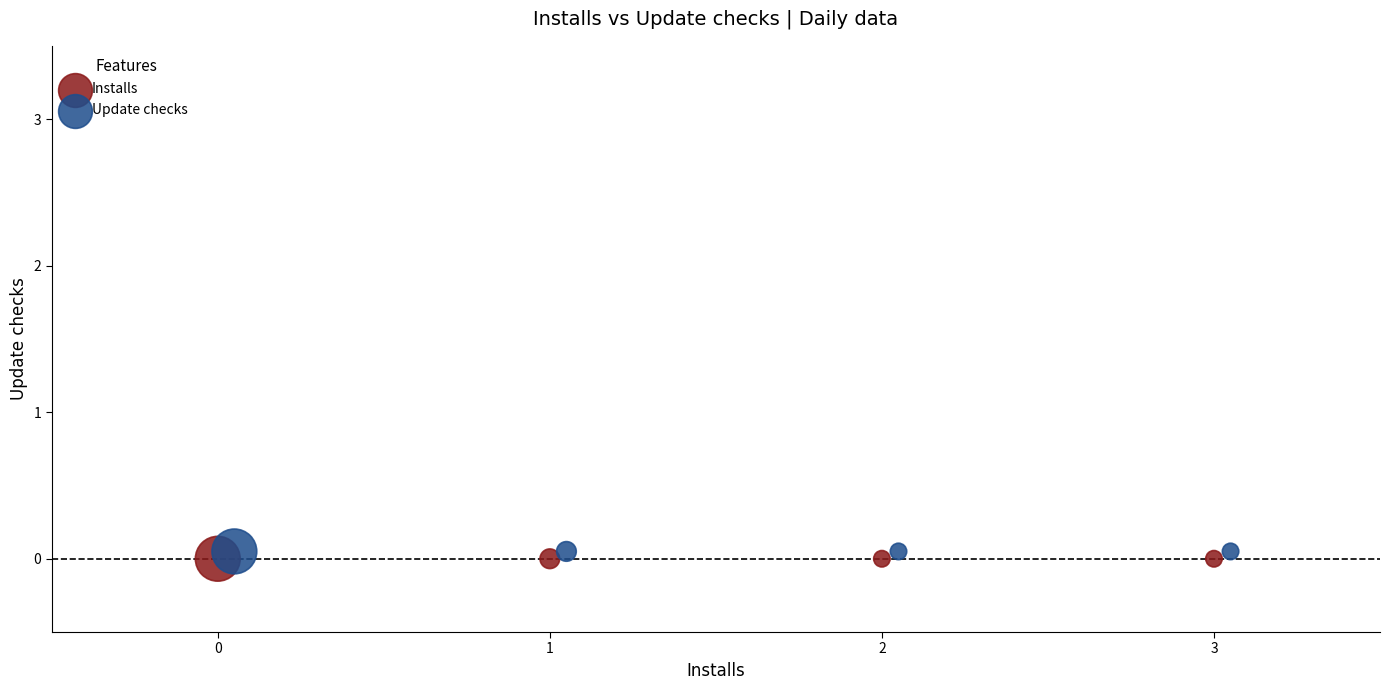

What are all the series names shown in the legend?

Installs, Update checks